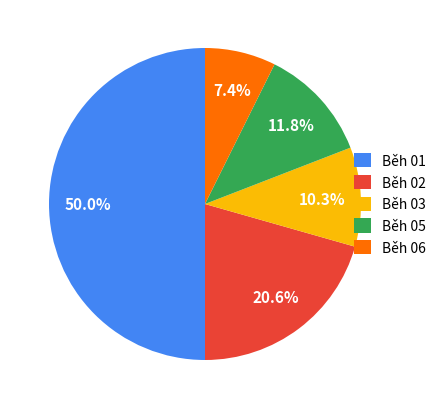

To the nearest percent, what is the average slice percentage?

20%